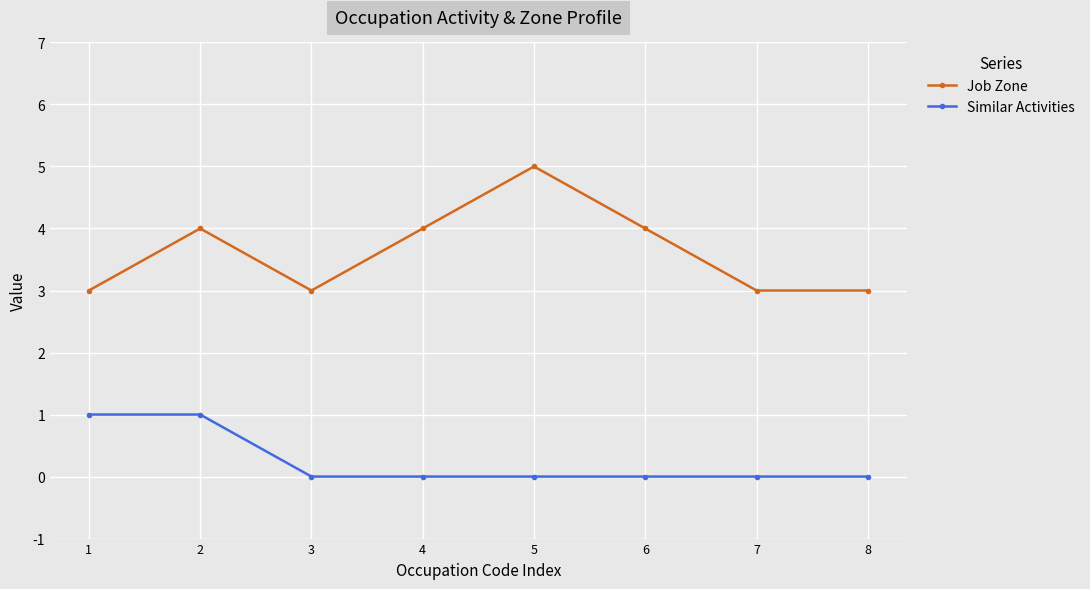

Rank the series by their average value, from highest to lowest.

Job Zone, Similar Activities